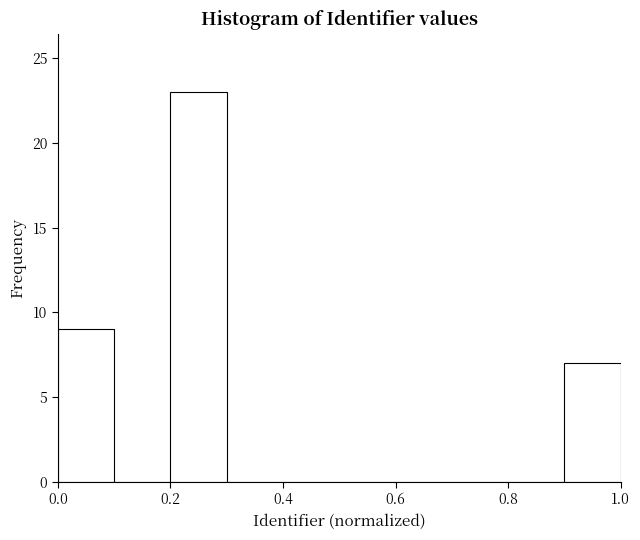

Reading left to right, transcribe this chart: for each bar, give the range it covers on the x-axis and its height. The values are not printed on the chart, so give them approximately, as read against the axis.

0.0 to 0.1: 9
0.1 to 0.2: 0
0.2 to 0.3: 23
0.3 to 0.4: 0
0.4 to 0.5: 0
0.5 to 0.6: 0
0.6 to 0.7: 0
0.7 to 0.8: 0
0.8 to 0.9: 0
0.9 to 1.0: 7